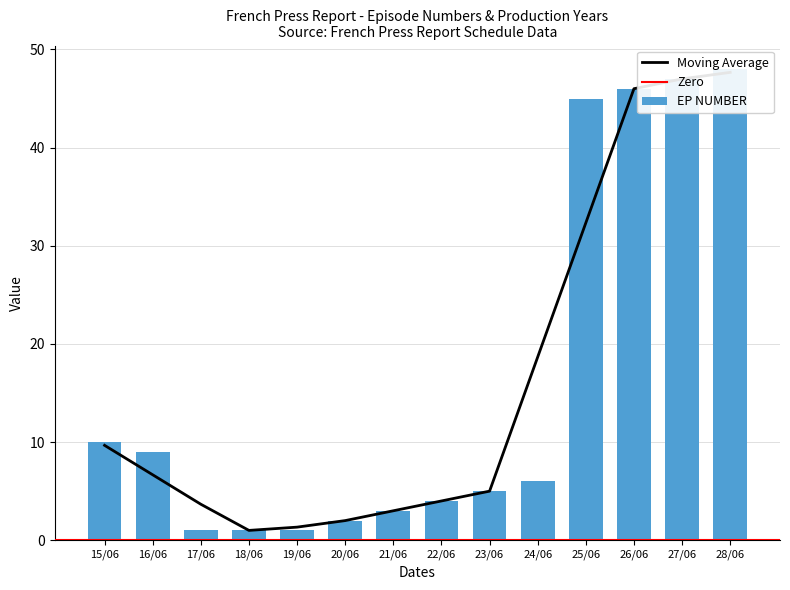

What is the change in value from 16/06 to 20/06?

-7